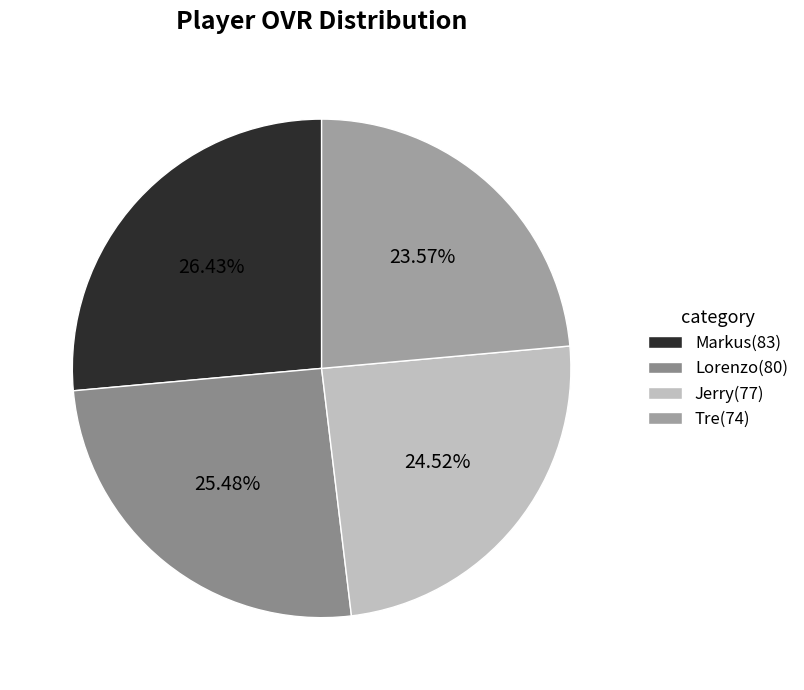

What is the change in value from Markus to Tre?

-9